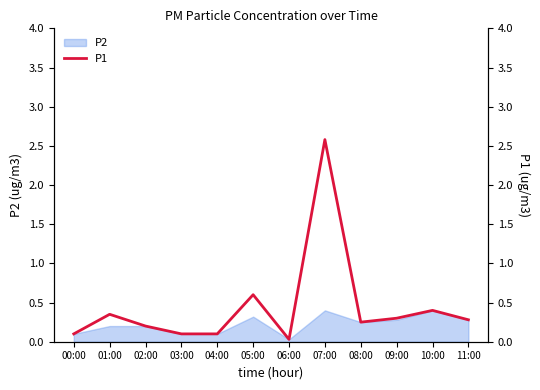

Between 04:00 and 00:00, which is larger?

04:00